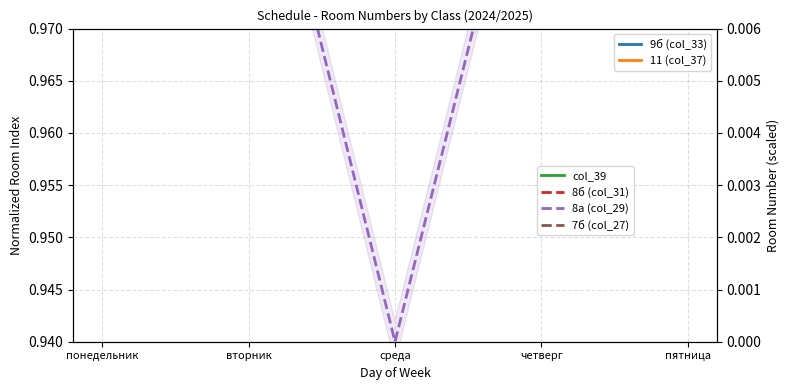

Rank the categories by 8б (col_31) value from highest to lowest.

понедельник, вторник, среда, четверг, пятница